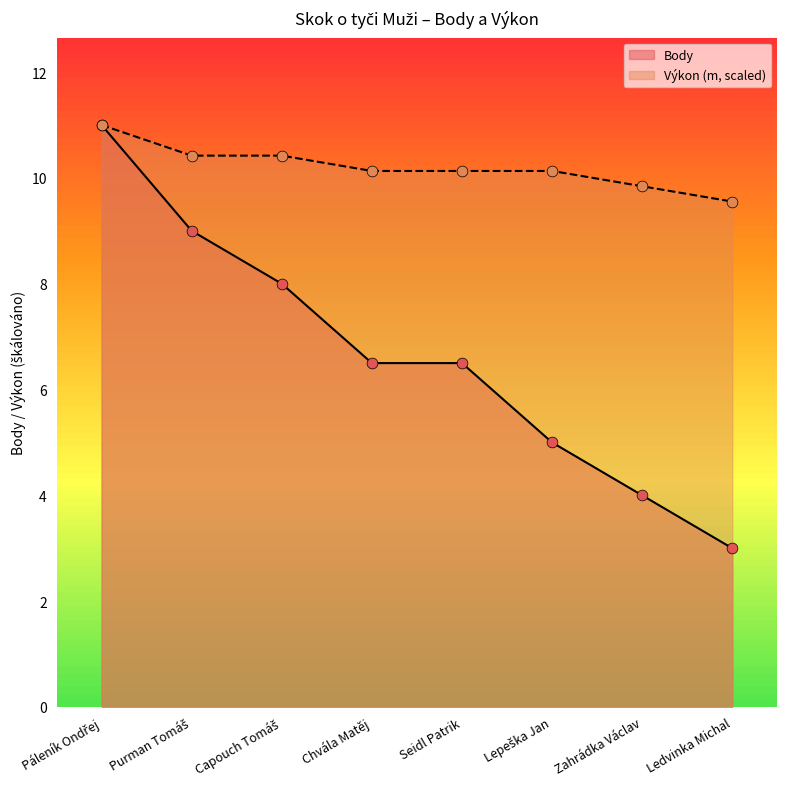

At how many categories does at least one series exceed 10?

6